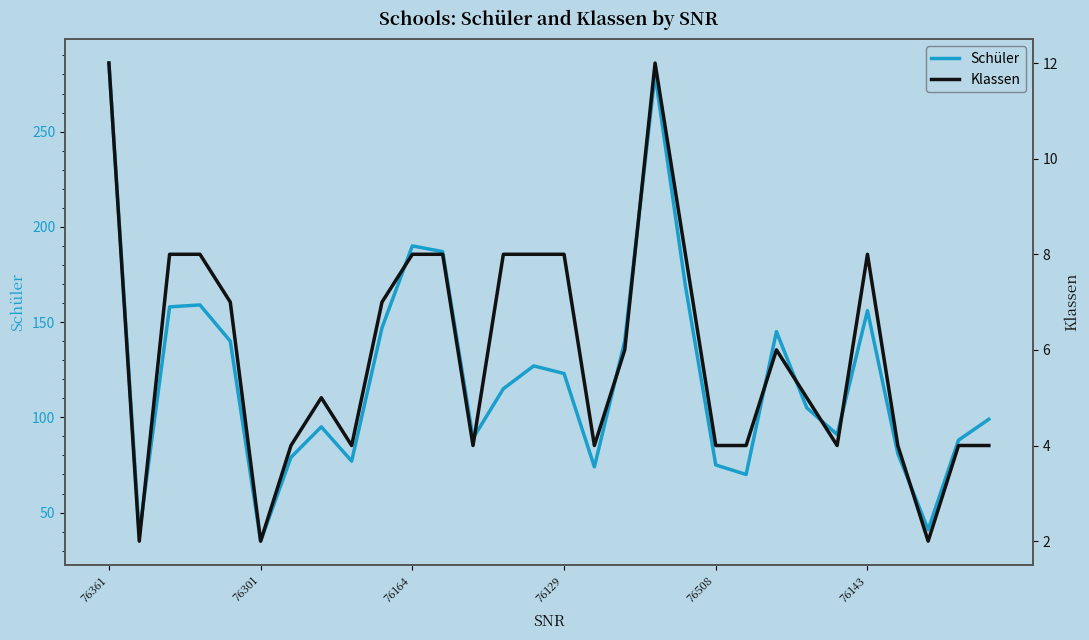

What position from the left is 26?

27